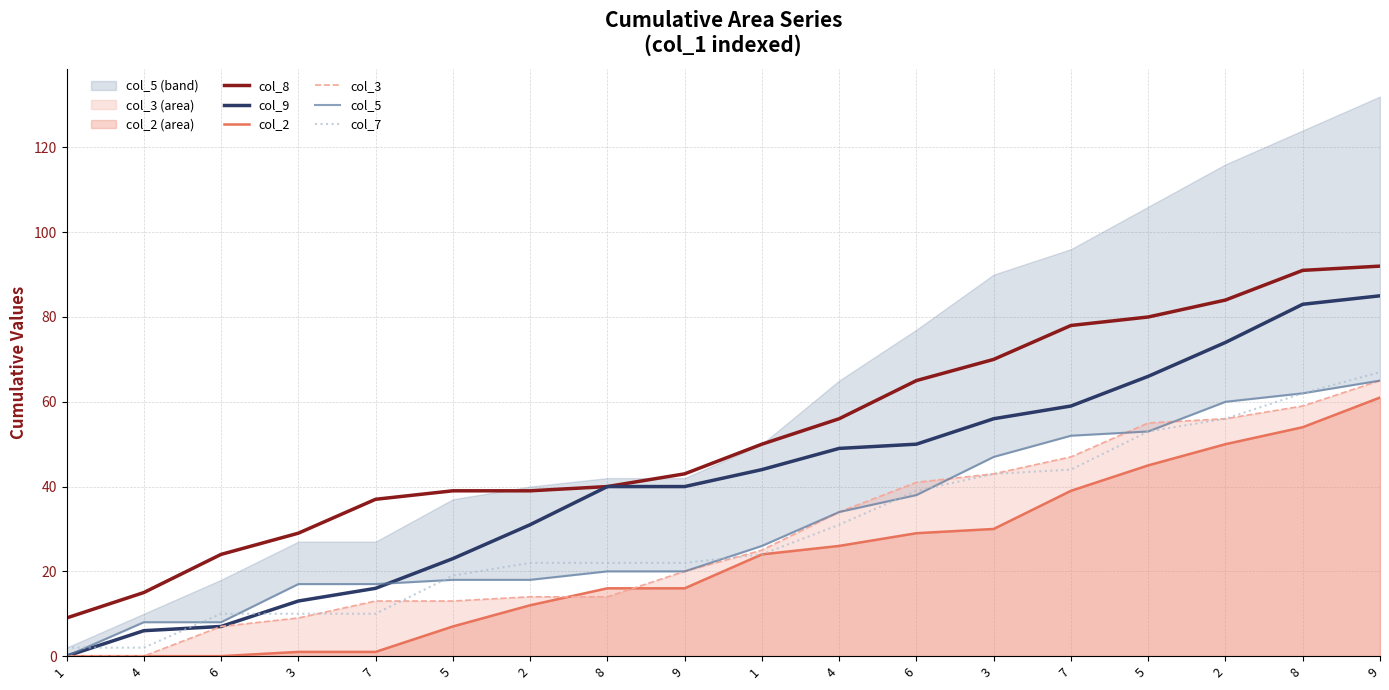

Is it true that col_7 equals 67 at 9?

True